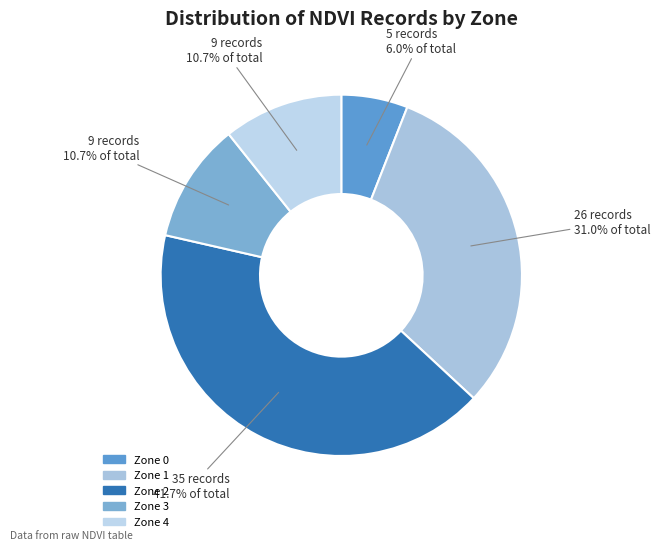

Does Zone 2 represent more than half of the total?

No